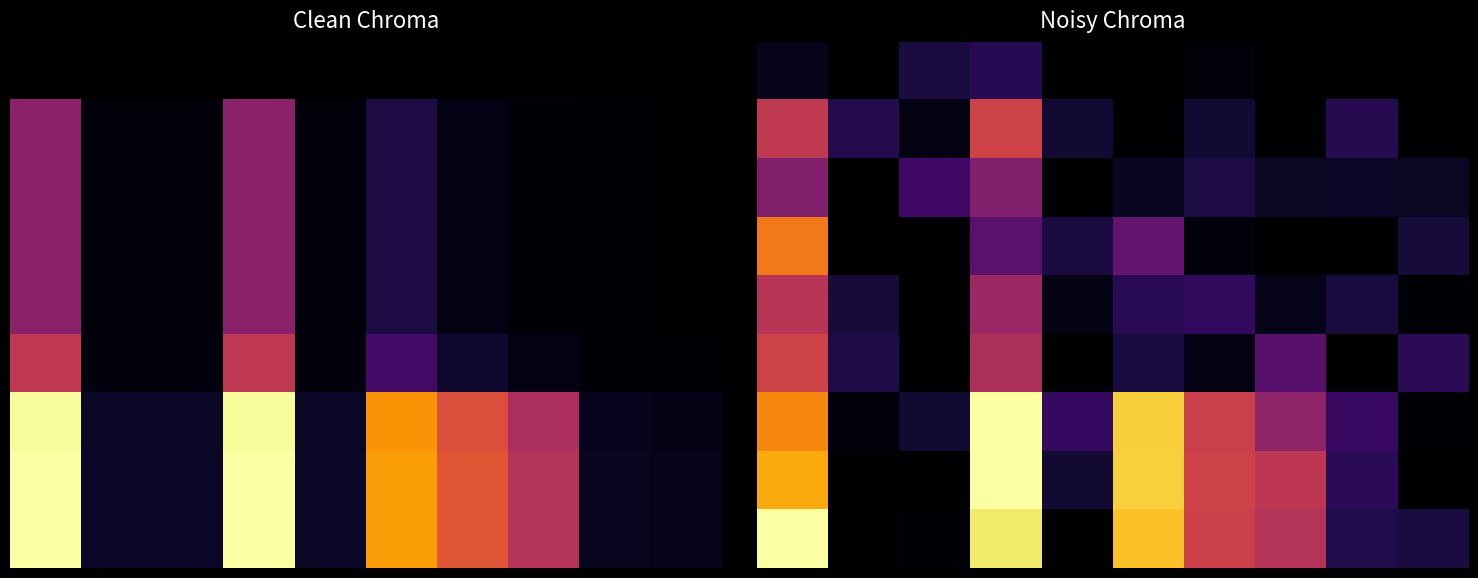

Which has a higher value, 3 or 9?

3